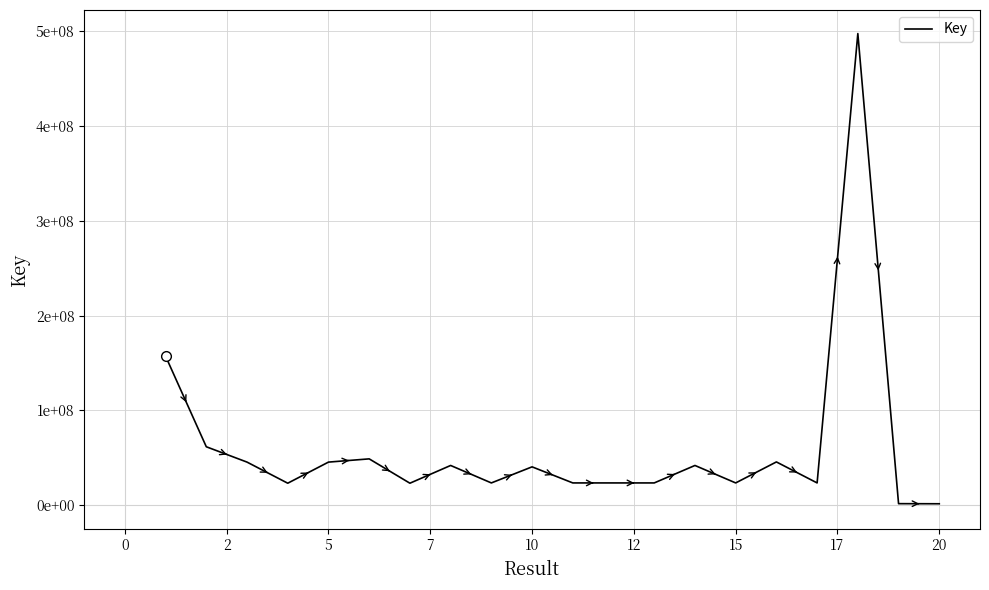

What is the difference between the maximum and minimum values?

496276160